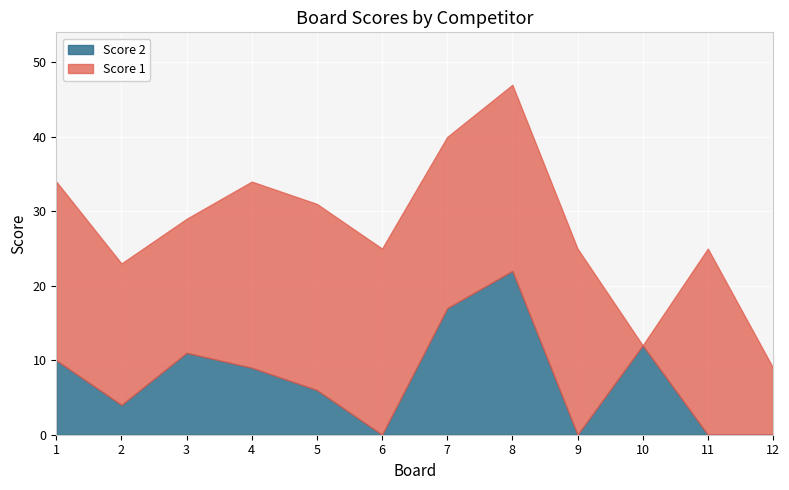

Which series has the largest range (max minus min)?

Score 1